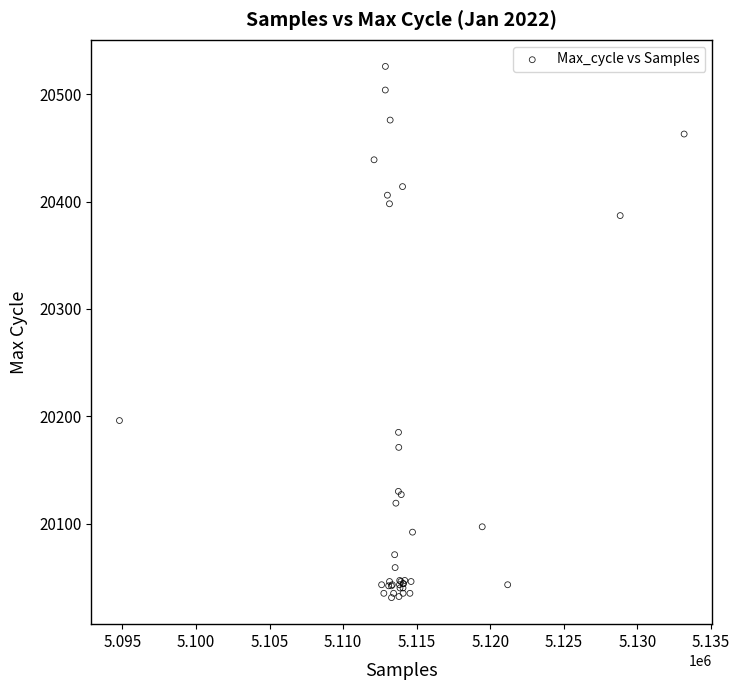

What Y value in the scatter plot is closest to 20278?

20196